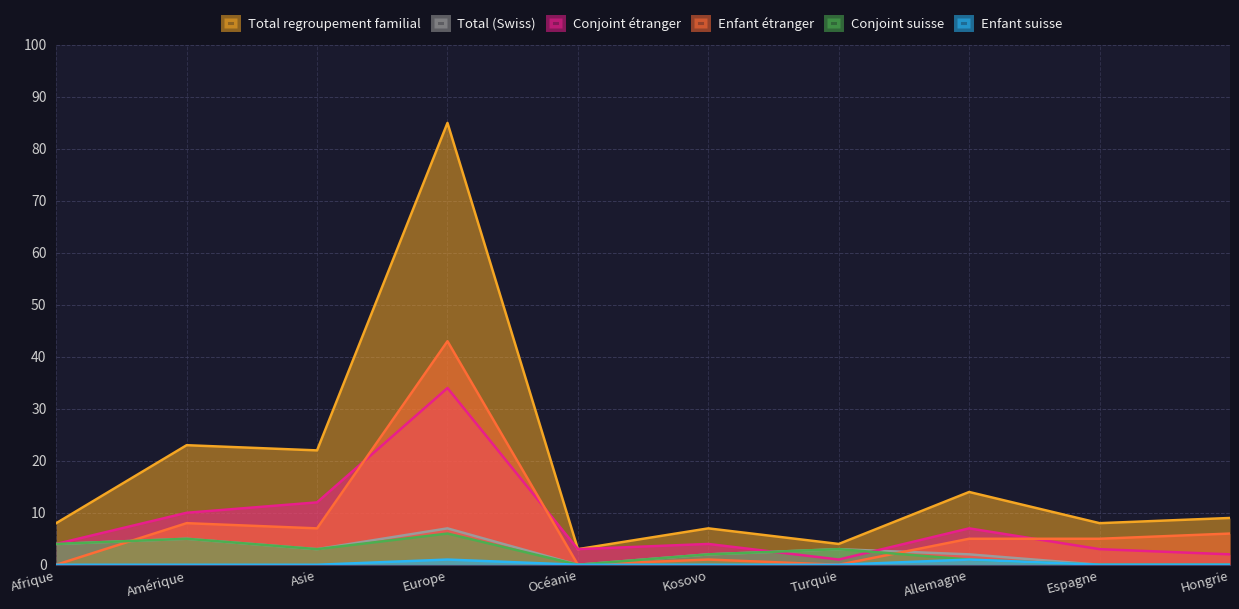

Rank the series at Kosovo from lowest to highest value.

Enfant suisse, Enfant étranger, Total (Swiss), Conjoint suisse, Conjoint étranger, Total regroupement familial